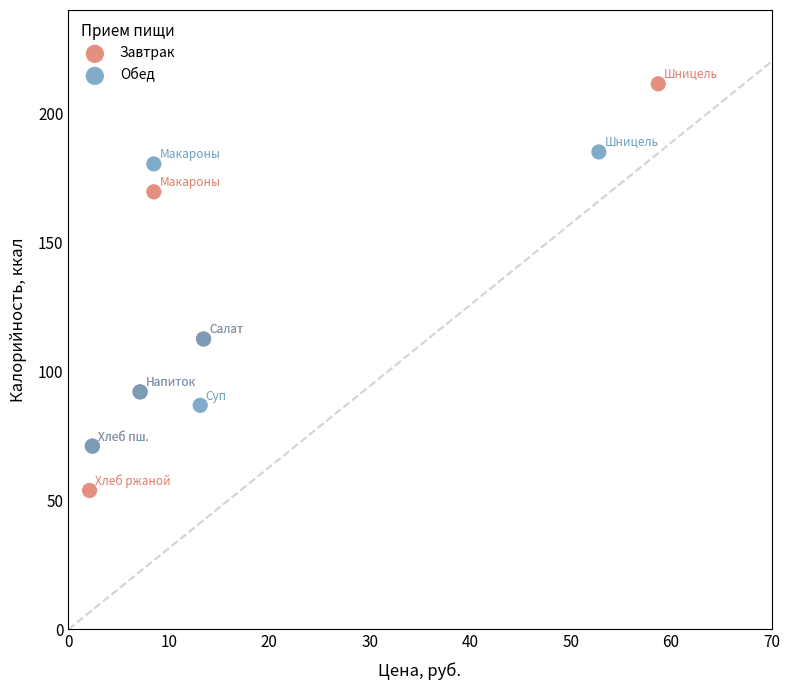

Which series has the largest Y range (max minus min)?

Завтрак